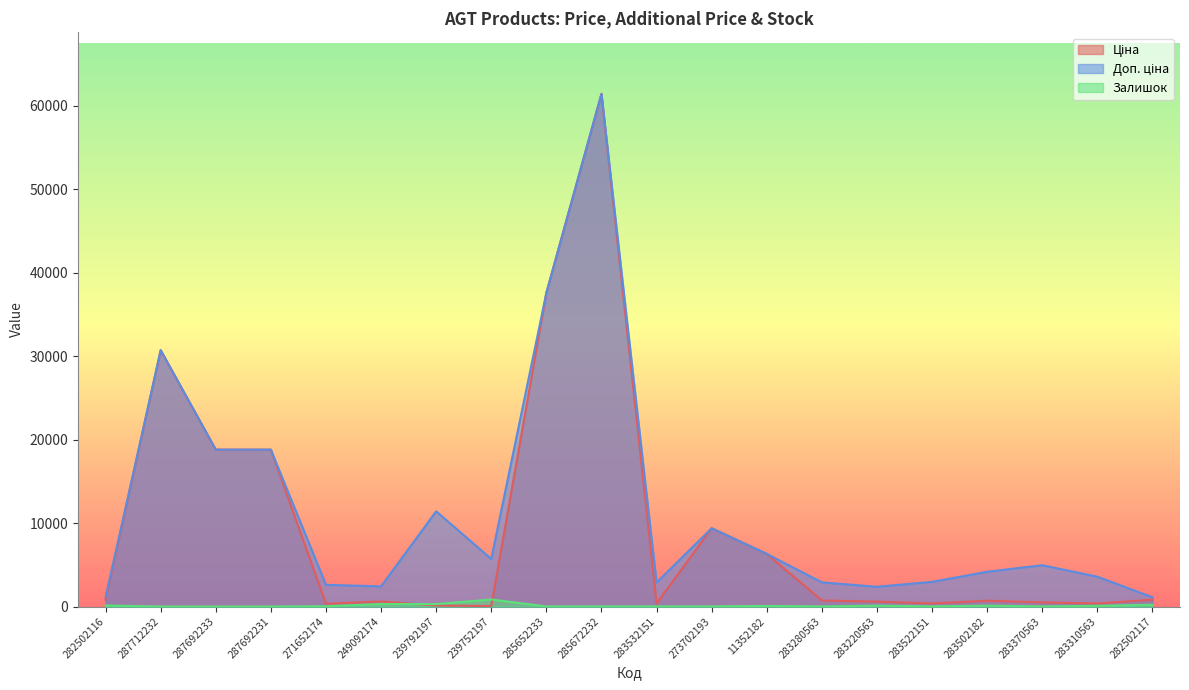

The value of Доп. ціна at 287692233 is 27810.3. True or false?

False